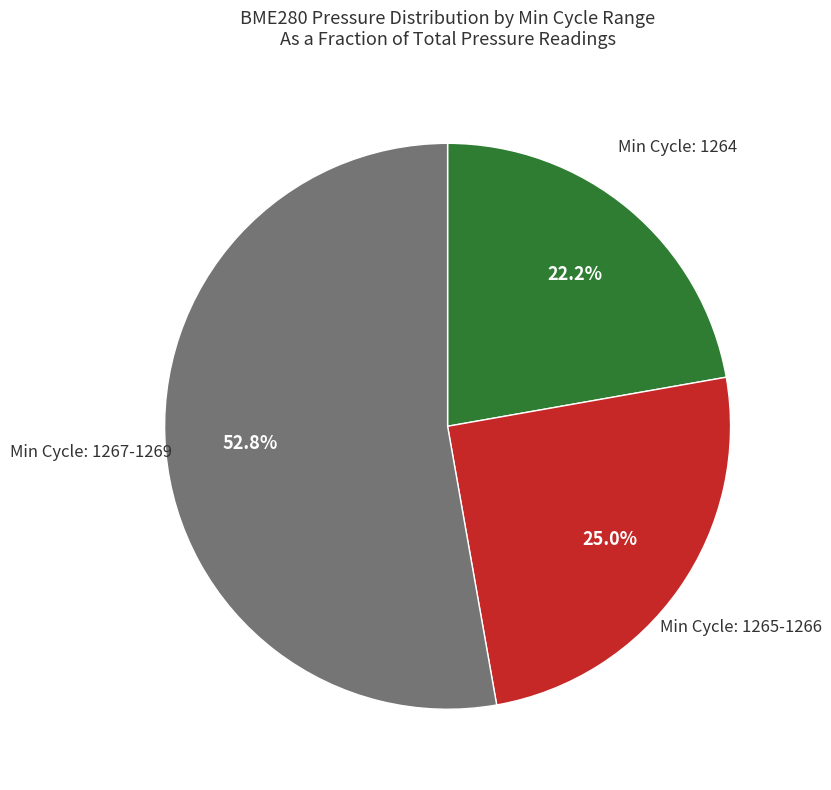

Does any single category account for the majority?

Yes